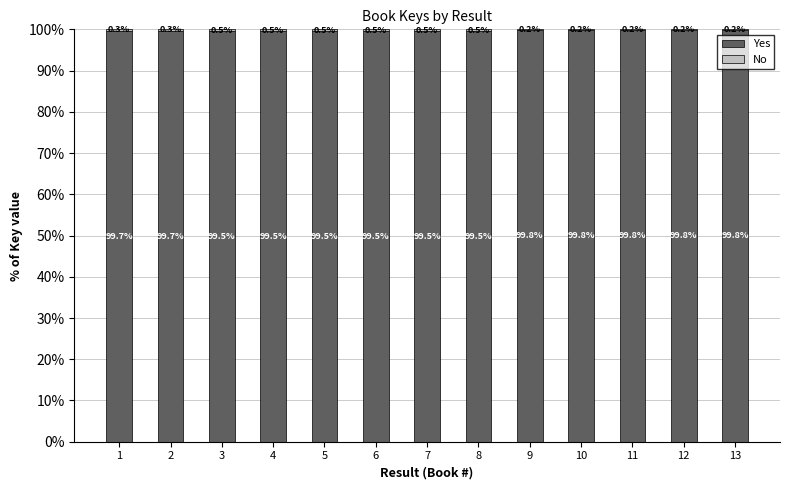

How many Yes values are between 99 and 100?

13